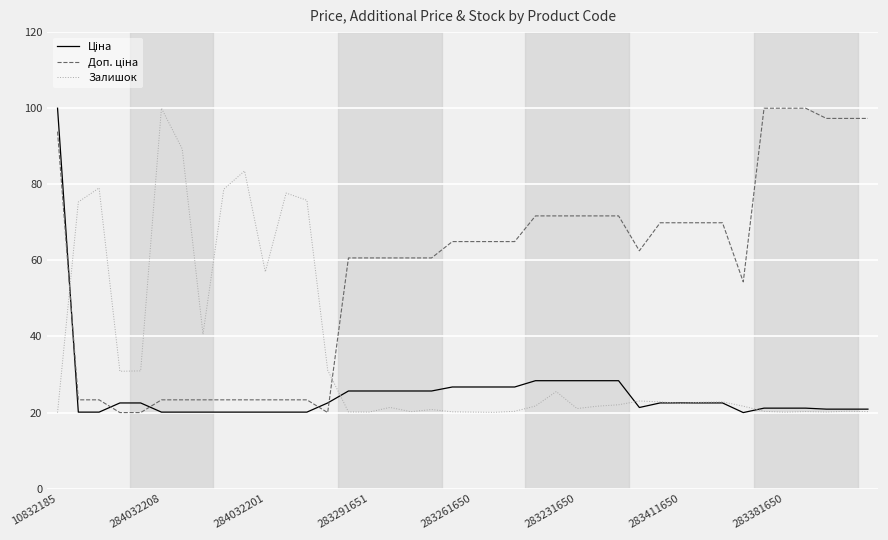

What is the minimum value shown in the chart?

20.0